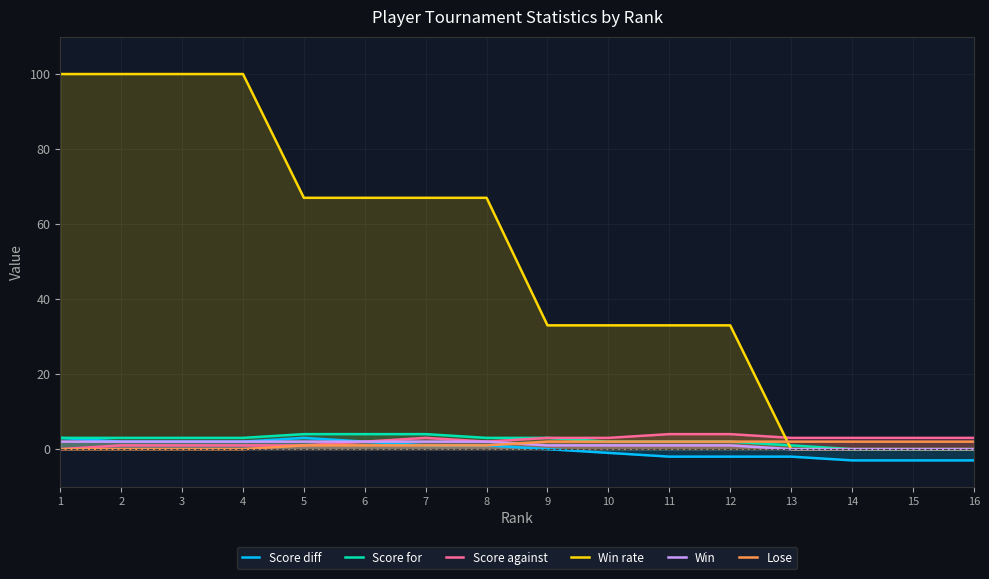

Which series has the widest spread of values?

Win rate